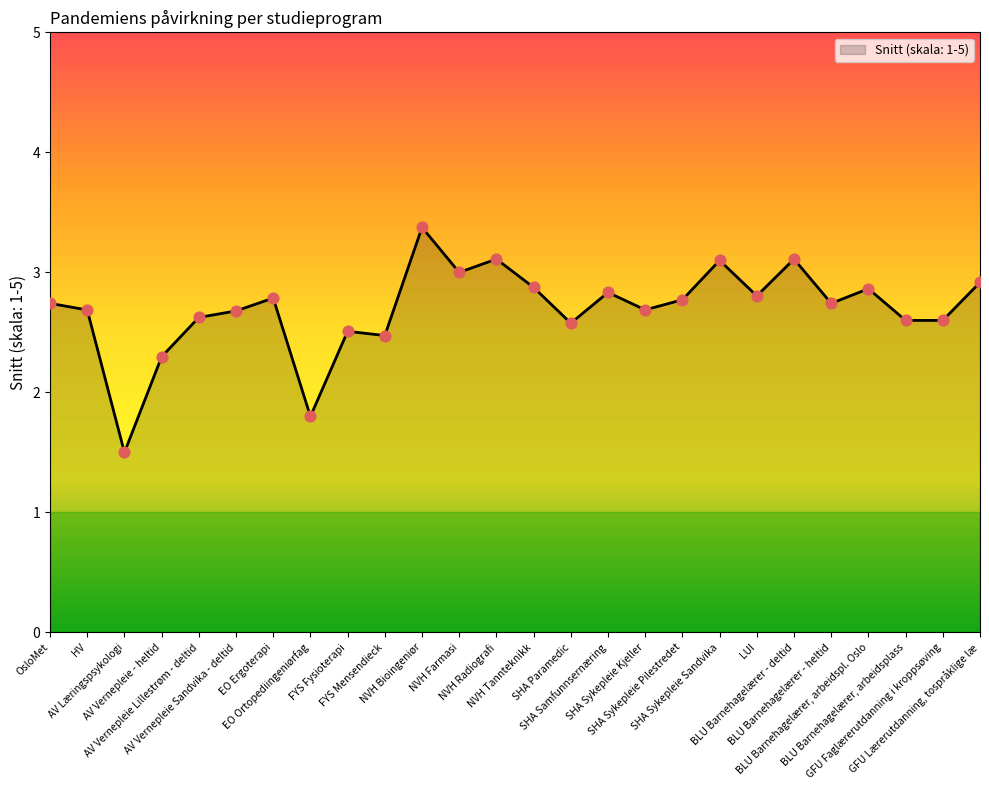

Approximately how many times larger is the value at GFU Faglærerutdanning i kroppsøving compared to SHA Sykepleie Kjeller?

1.0